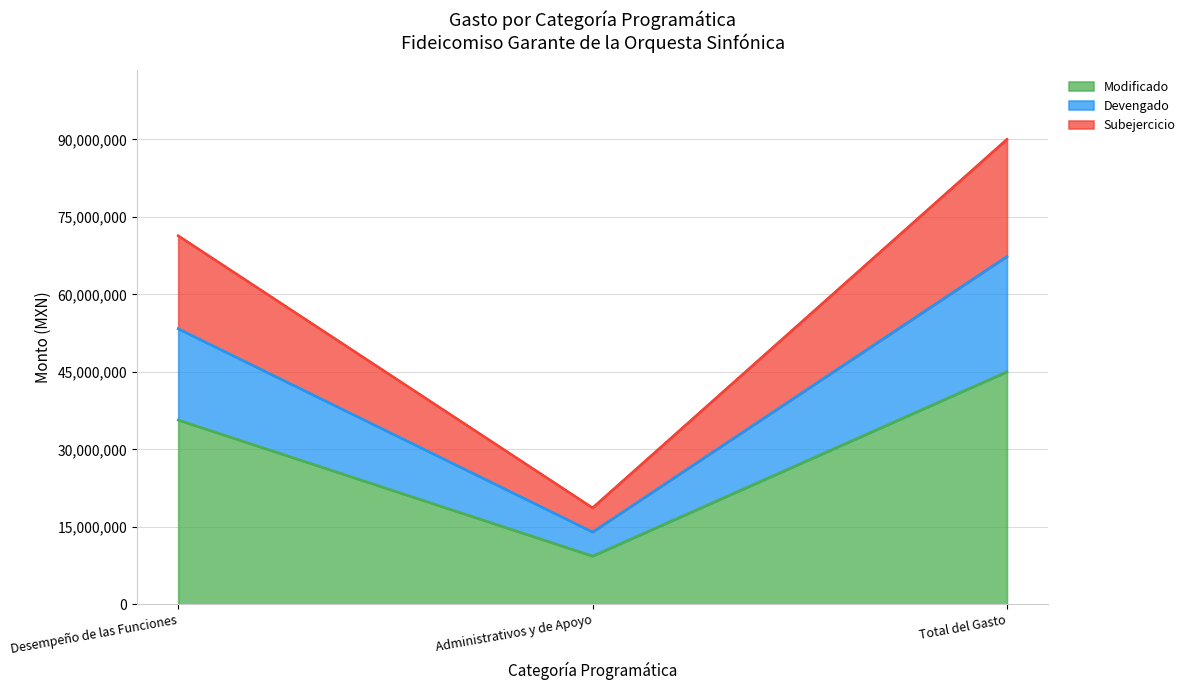

At which category does the chart reach its peak across all series?

Total del Gasto